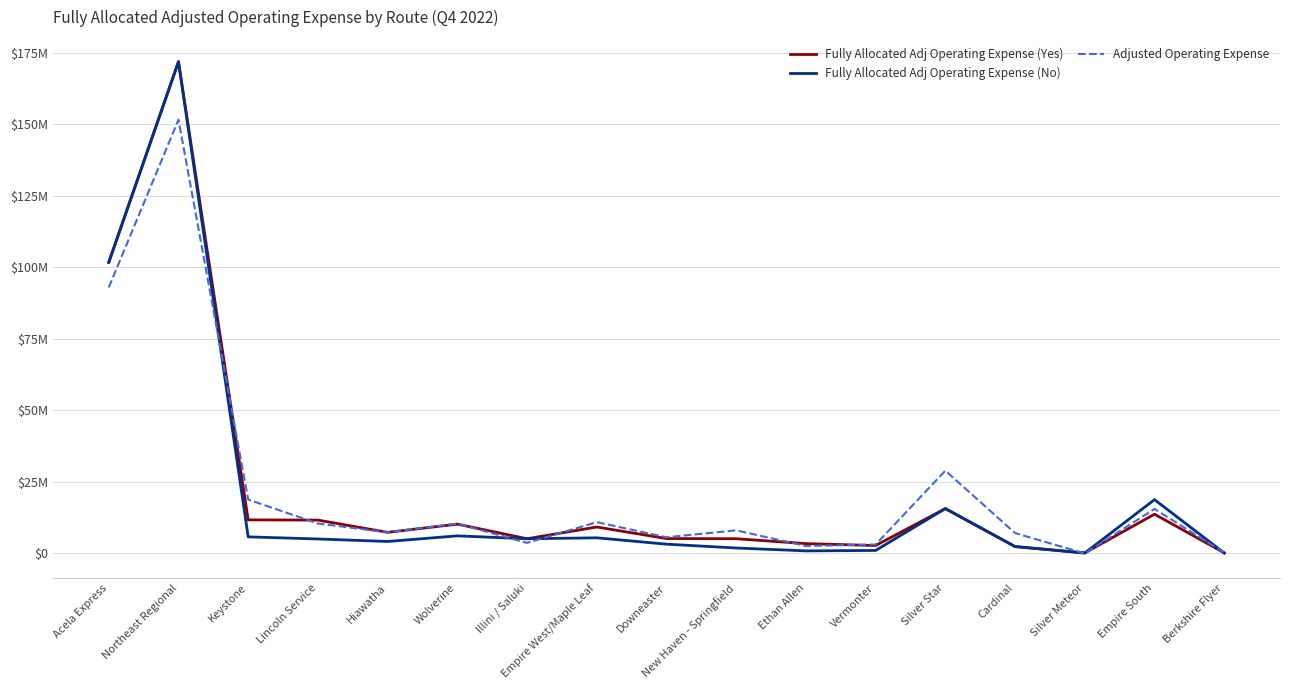

True or false: Fully Allocated Adj Operating Expense (No) has more than 0 points higher than both neighbors.

True